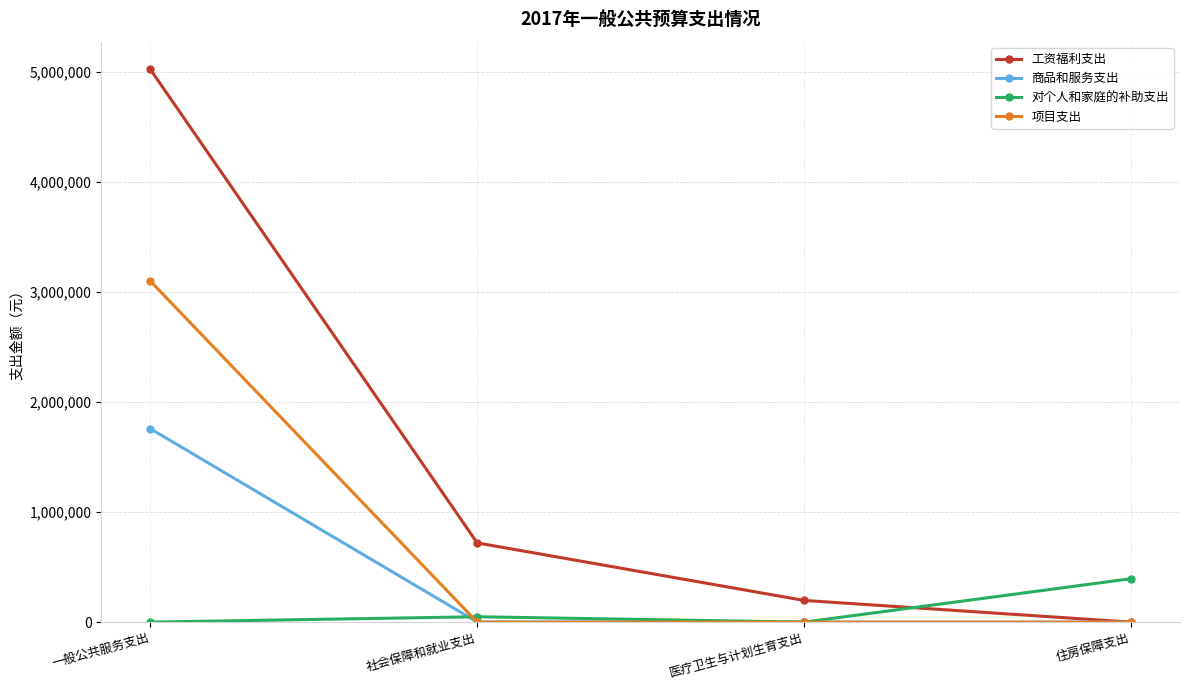

Which series has the largest total across all categories?

工资福利支出